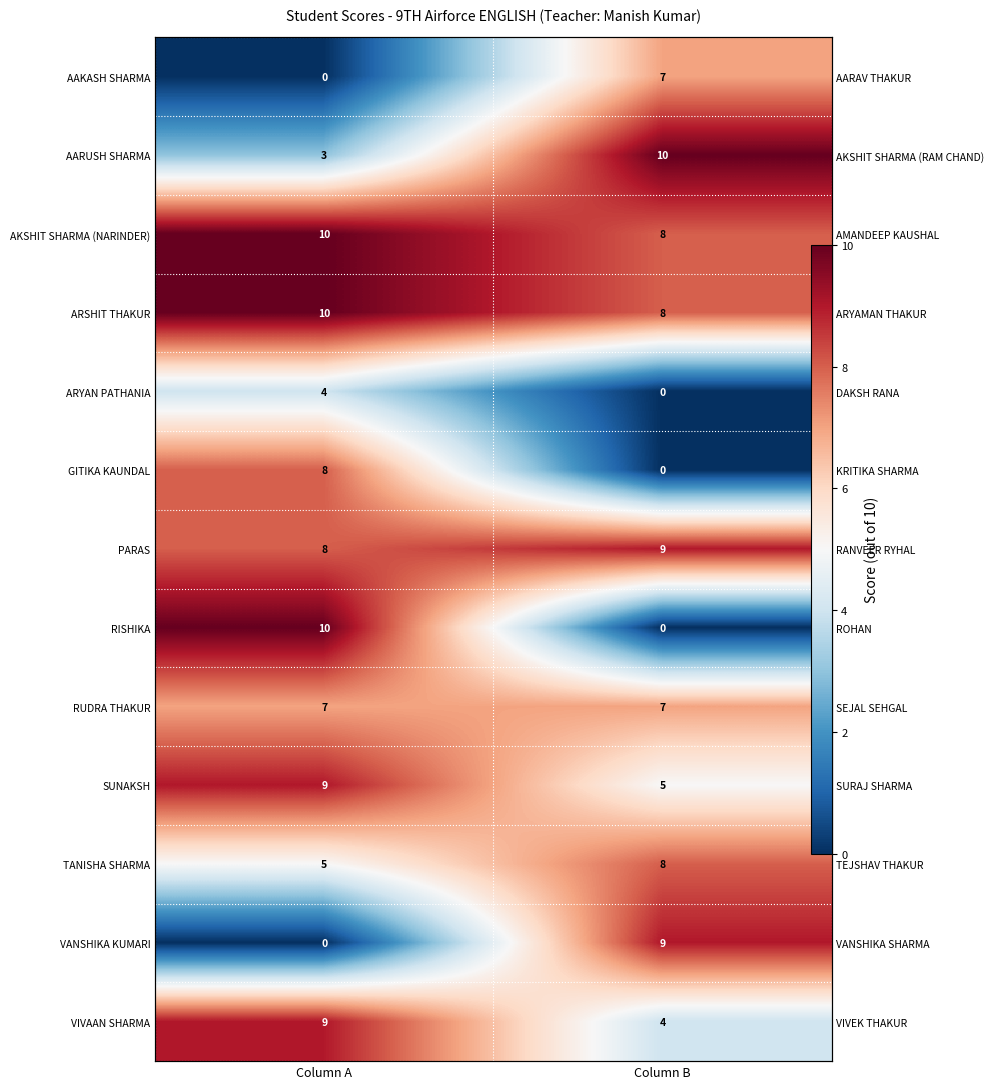

Count the AARUSH SHARMA values in the range 3 to 10.

2